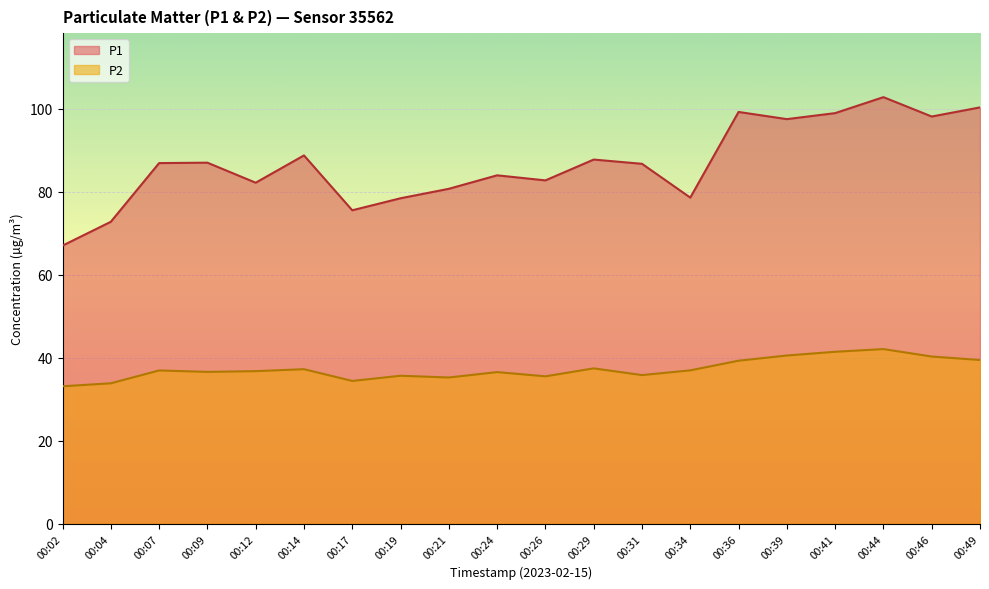

At which category does P2 reach its first local valley?

00:09